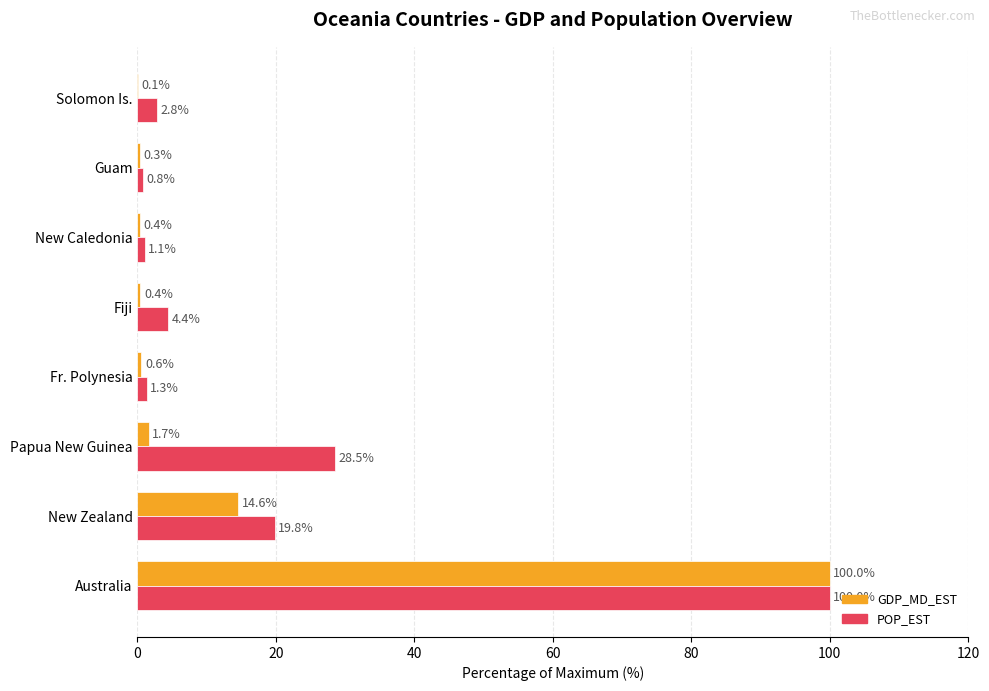

What is the sum of all GDP_MD_EST values?

118.1